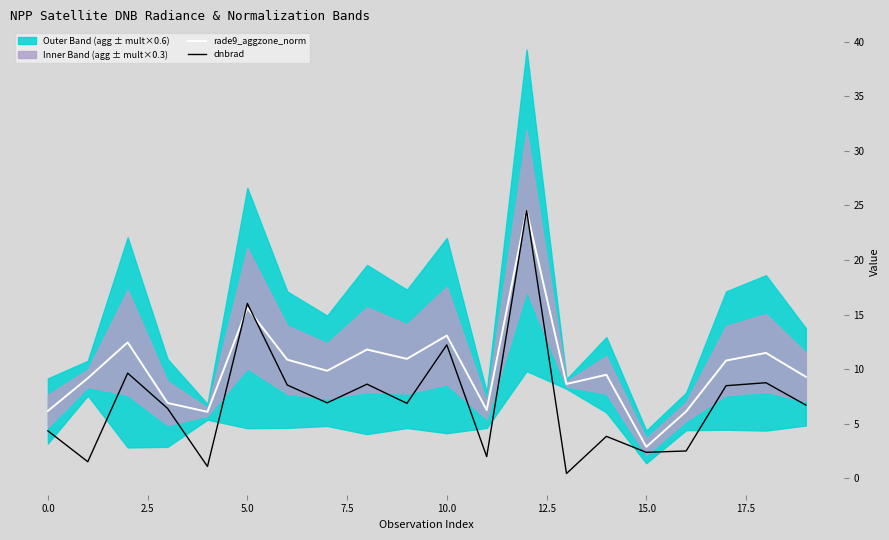

What is the greatest value displayed?

24.5